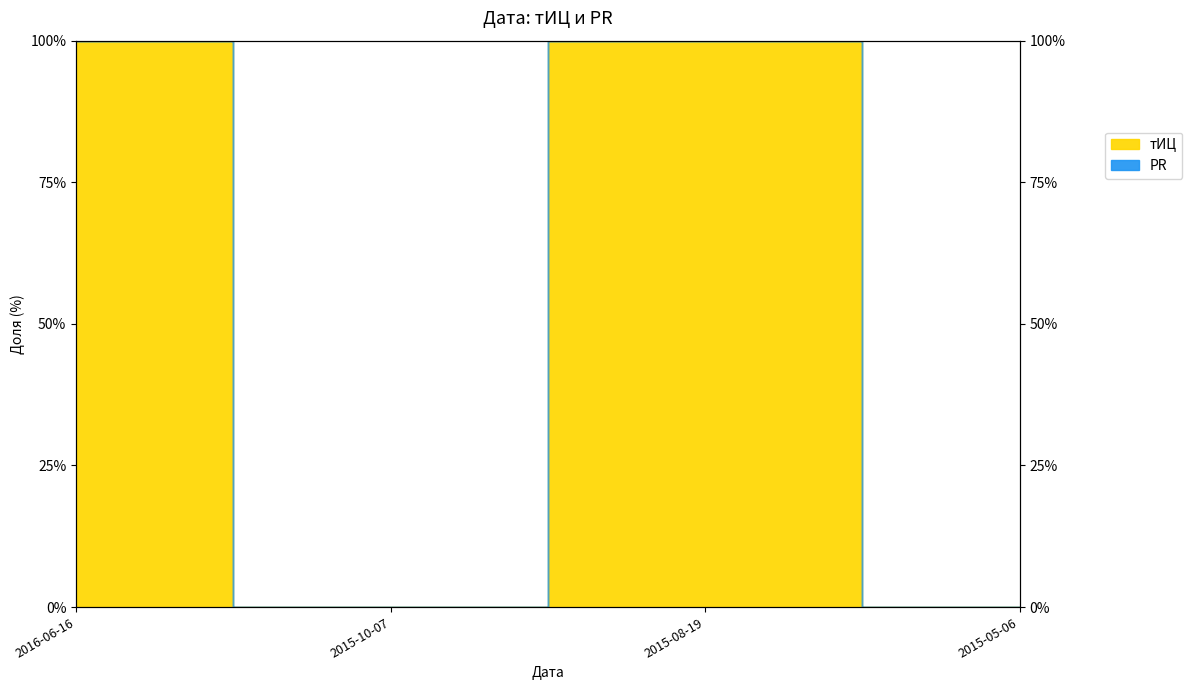

Between 2016-06-16 and 2015-10-07, which is larger?

2016-06-16